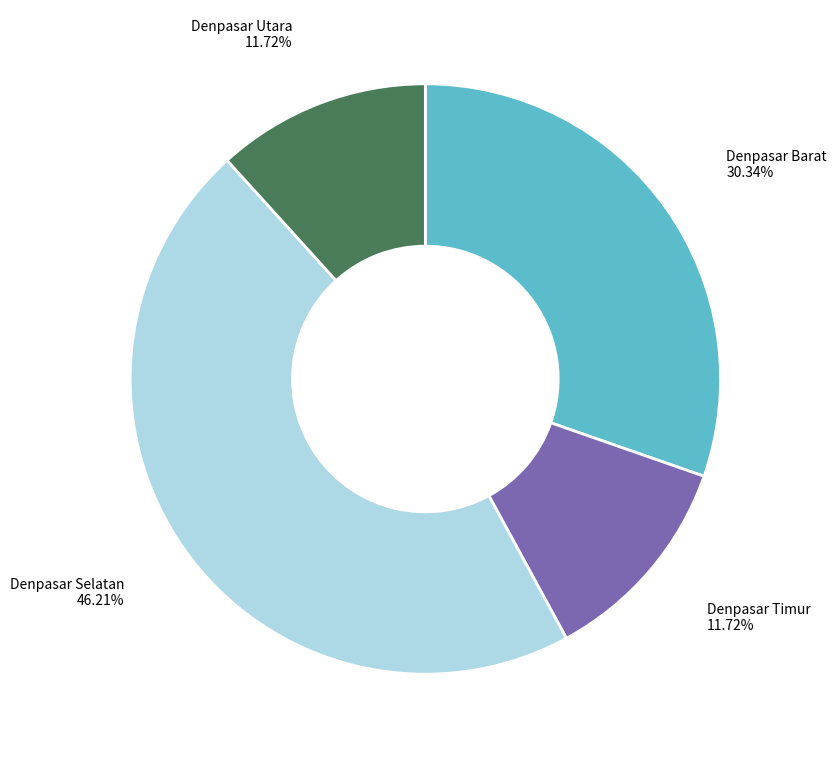

Is there any slice that represents more than half of the pie?

No